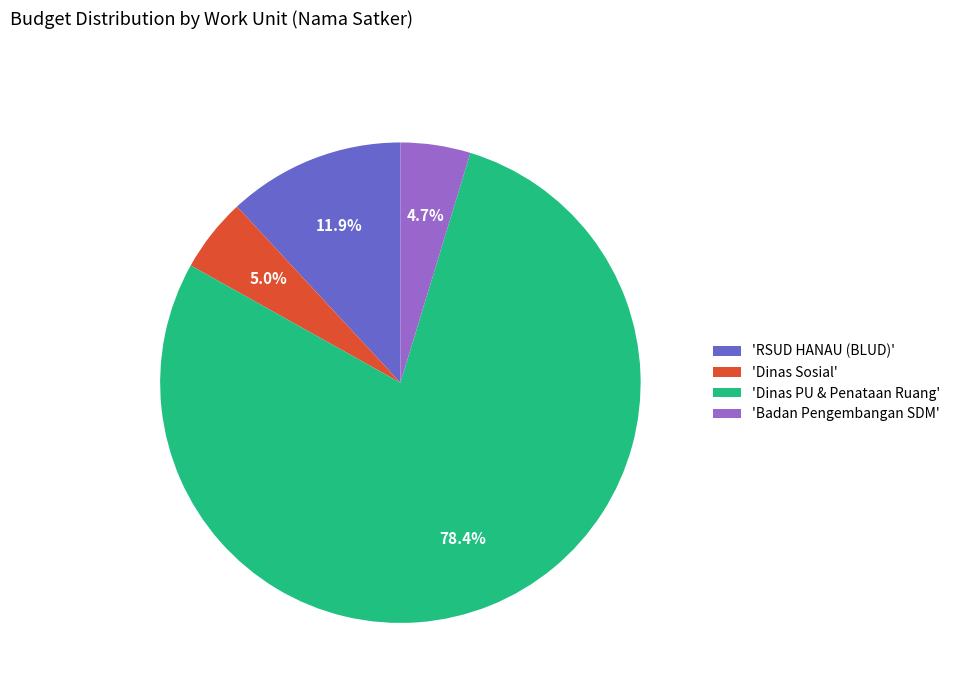

Which has a higher value, 'Dinas PU & Penataan Ruang' or 'RSUD HANAU (BLUD)'?

'Dinas PU & Penataan Ruang'